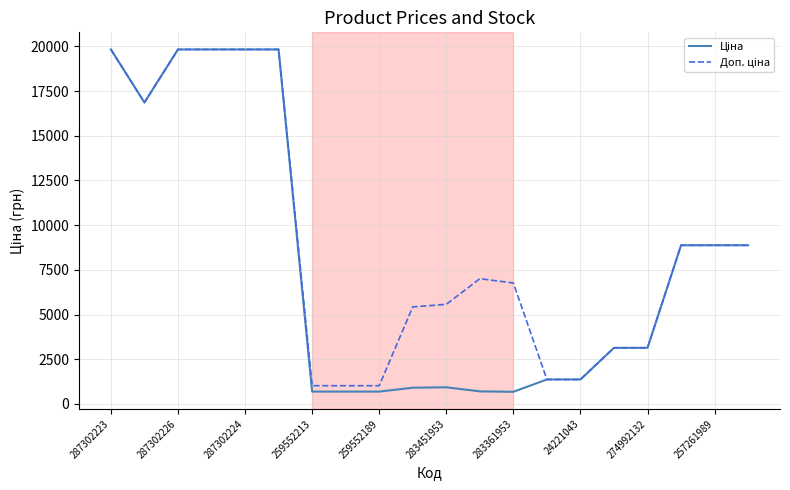

What is the greatest value displayed?

19831.1